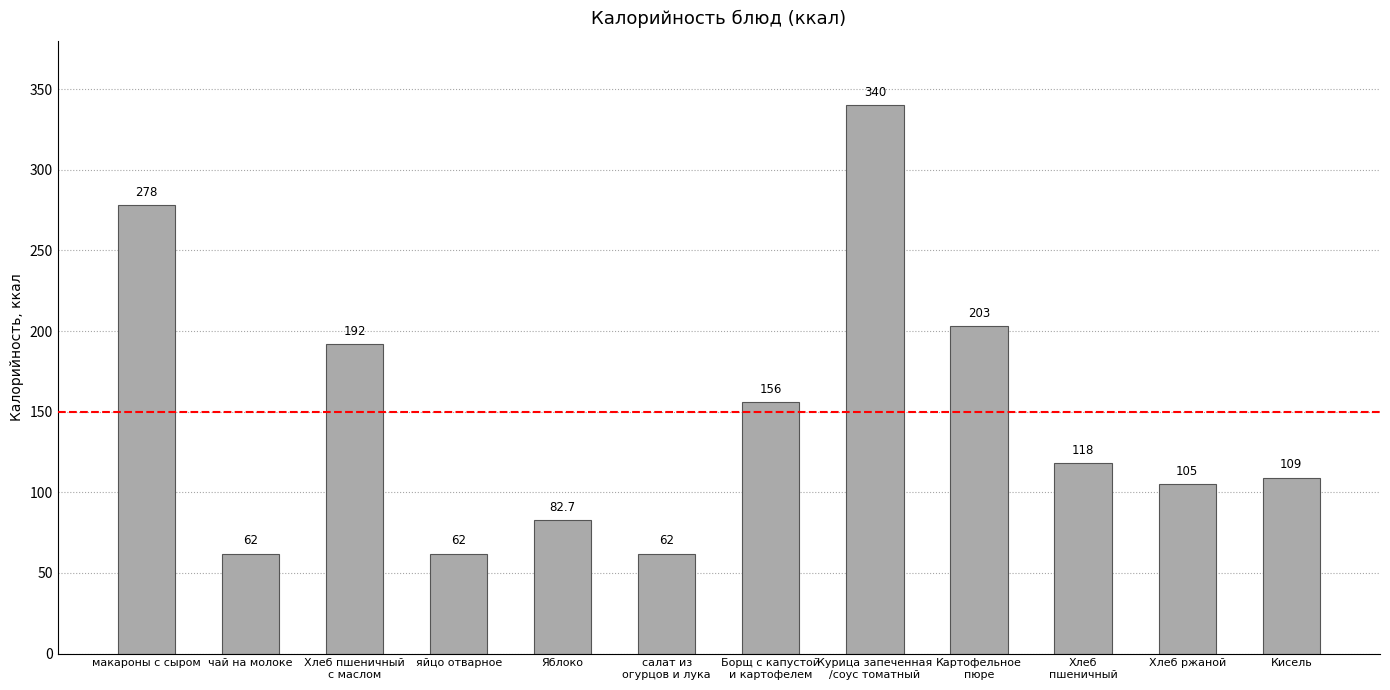

What is the sum of the values at Кисель and чай на молоке?

171.0